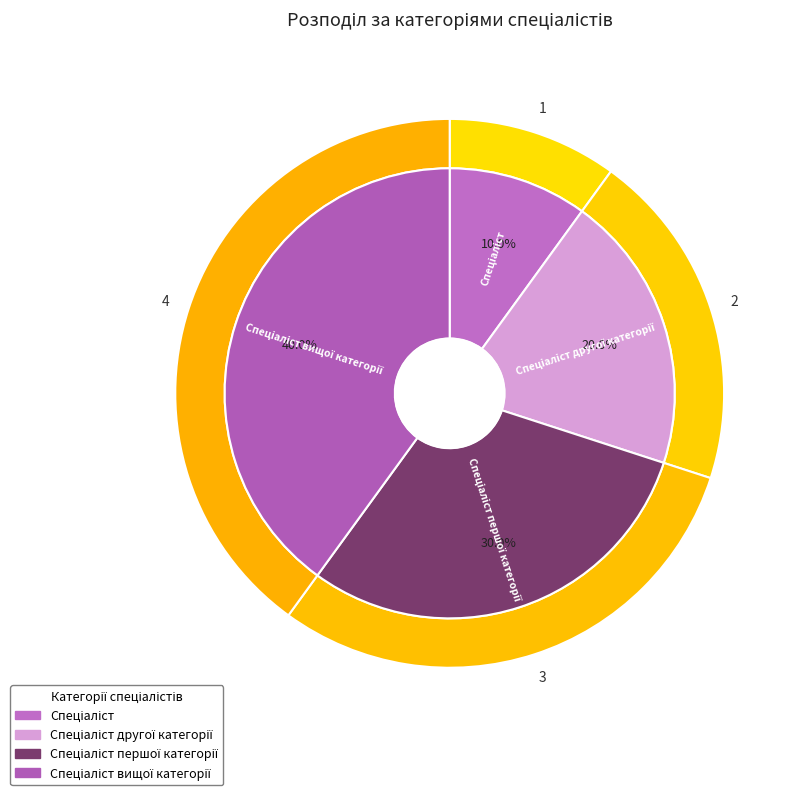

To the nearest percent, what percentage of the pie is Спеціаліст?

10%